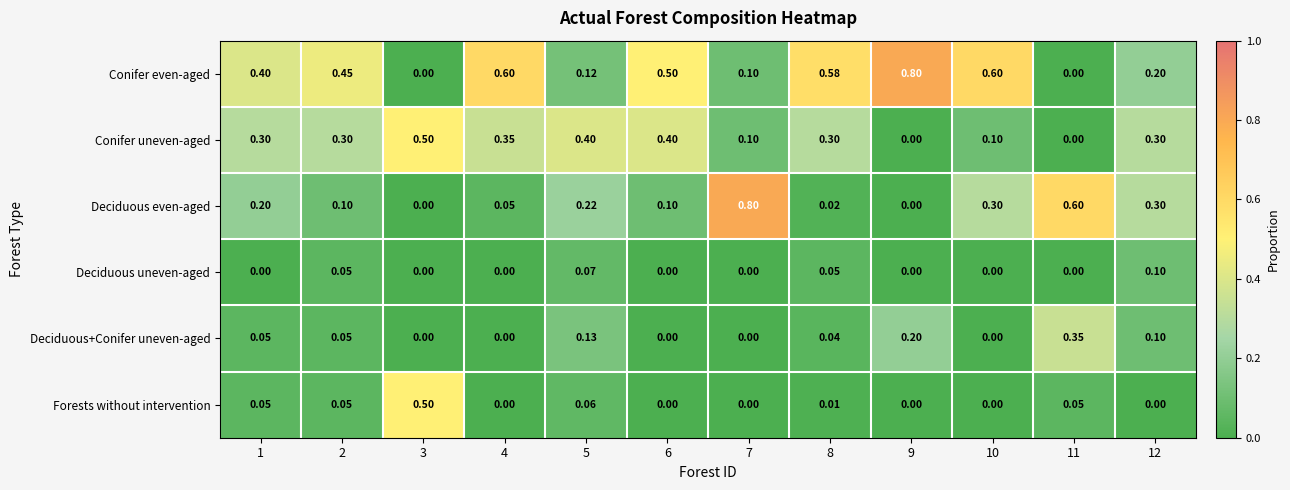

Is the value of Deciduous even-aged at 11 greater than the value of Conifer uneven-aged at 10?

Yes